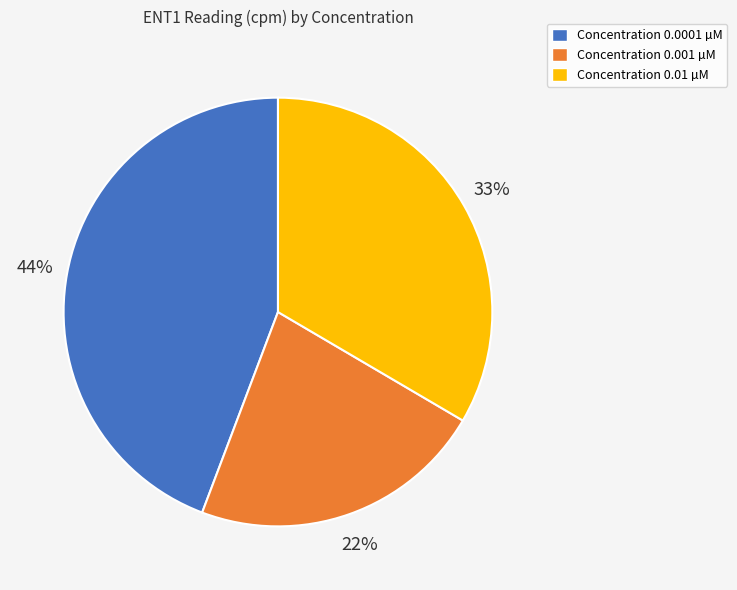

Which has a higher value, Concentration 0.0001 µM or Concentration 0.001 µM?

Concentration 0.0001 µM